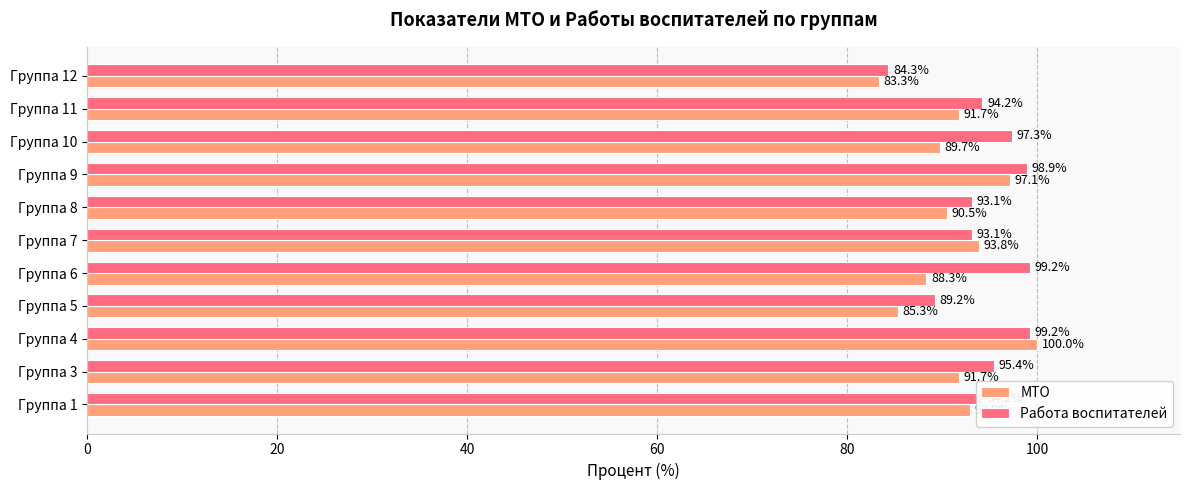

At which category is the sum across all series the highest?

Группа 4